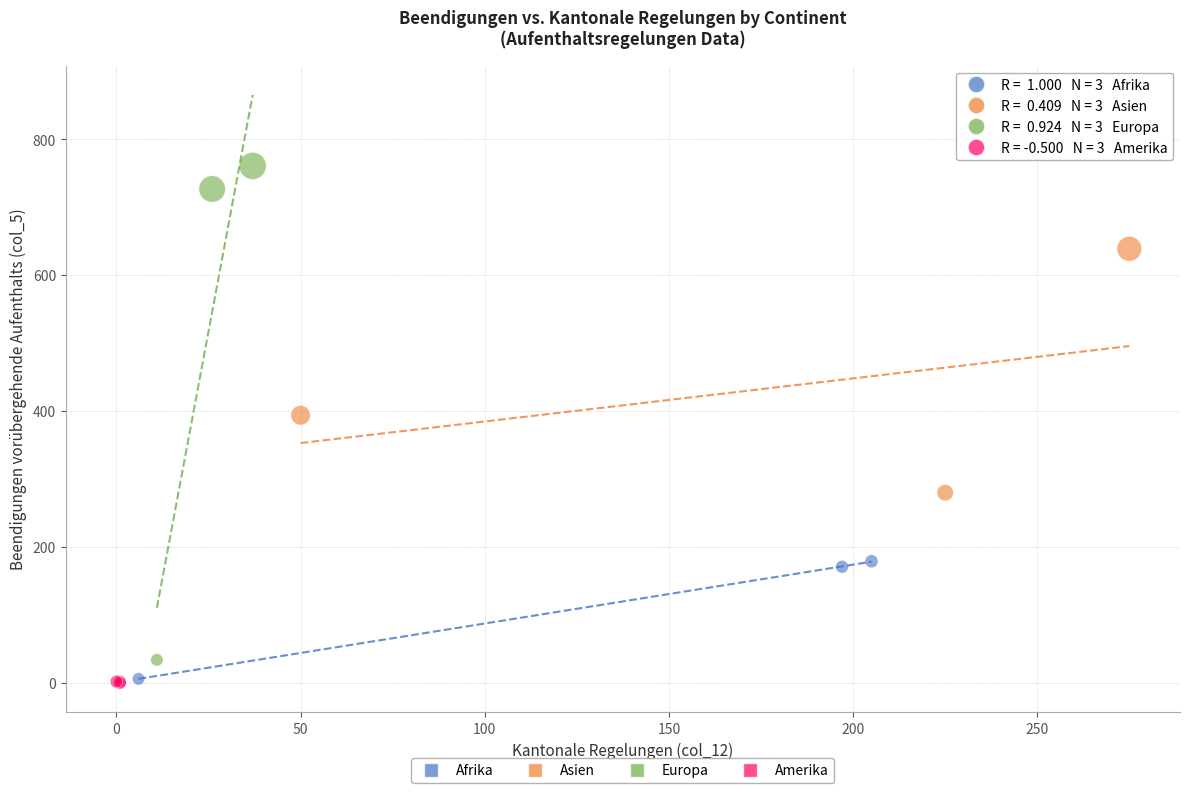

Which series contains the highest Y value?

Europa